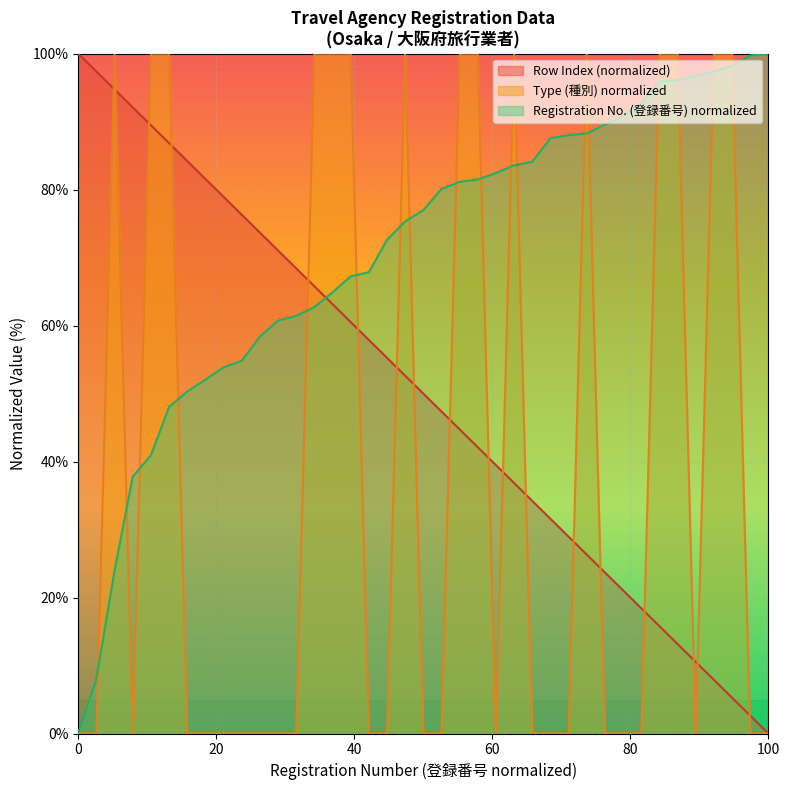

List the series in order of their overall mean, highest first.

Registration No. (登録番号) normalized, Row Index (normalized), Type (種別) normalized